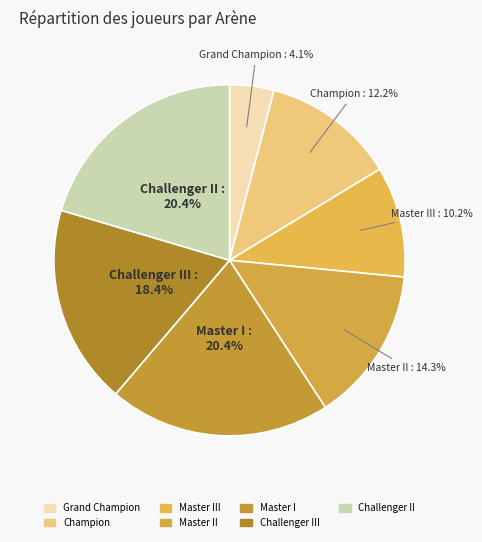

Count the number of slices in the pie.

7